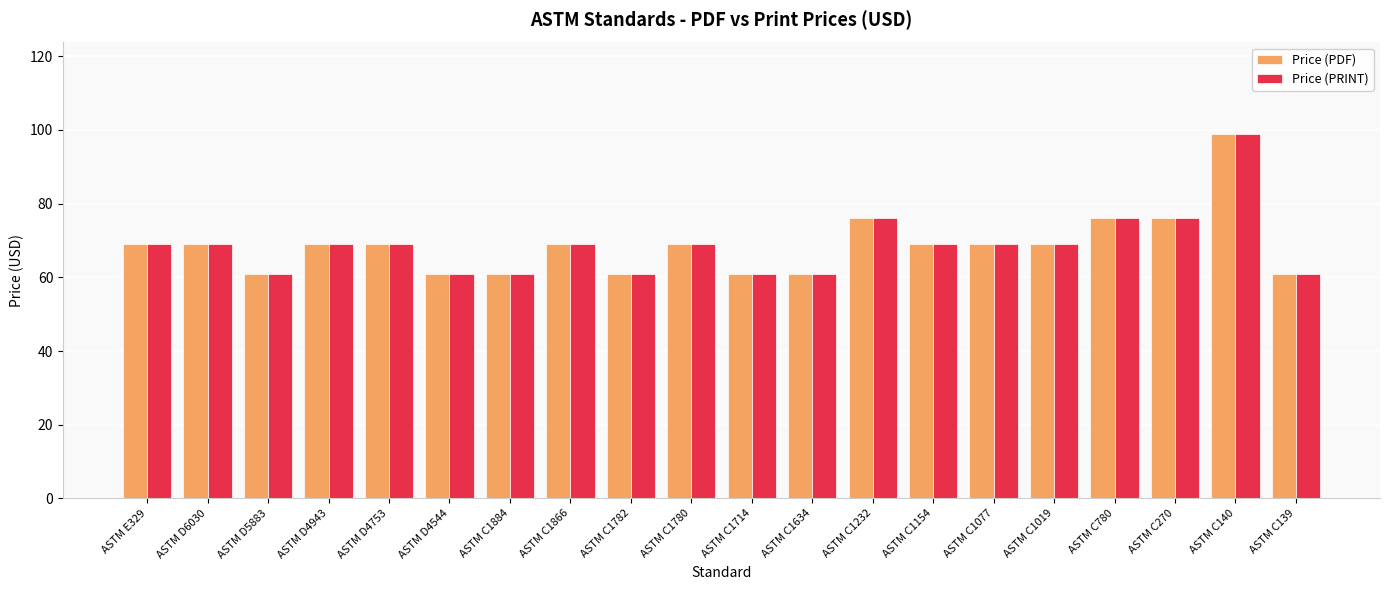

How many series are shown in this chart?

2